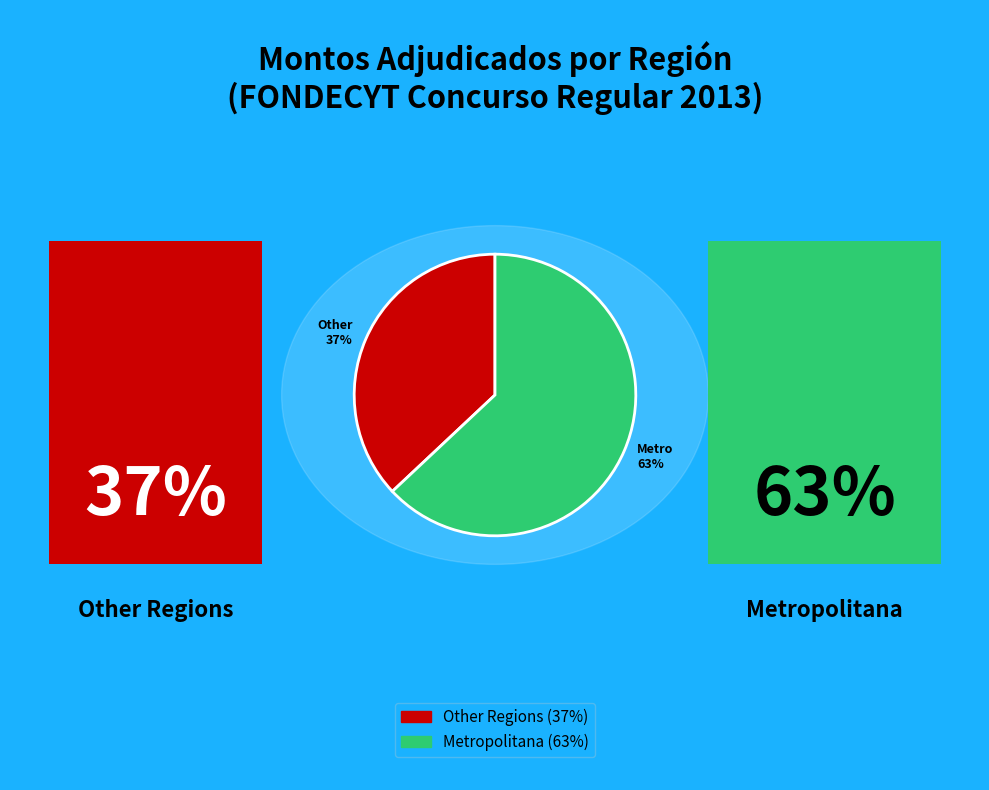

Do Other 37% and Metro 63% together represent more than half of the pie?

Yes